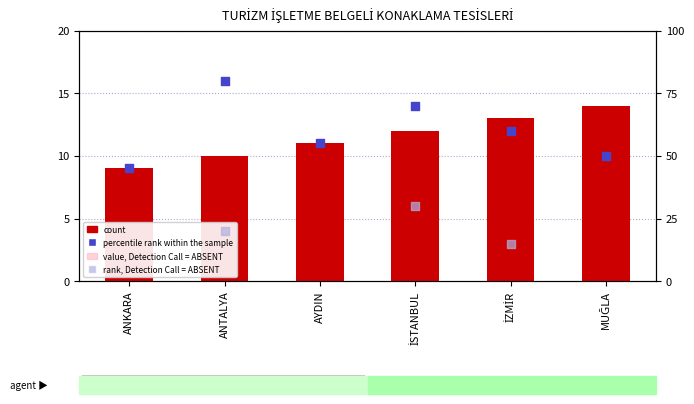

What is the total value across all series at MUĞLA?

64